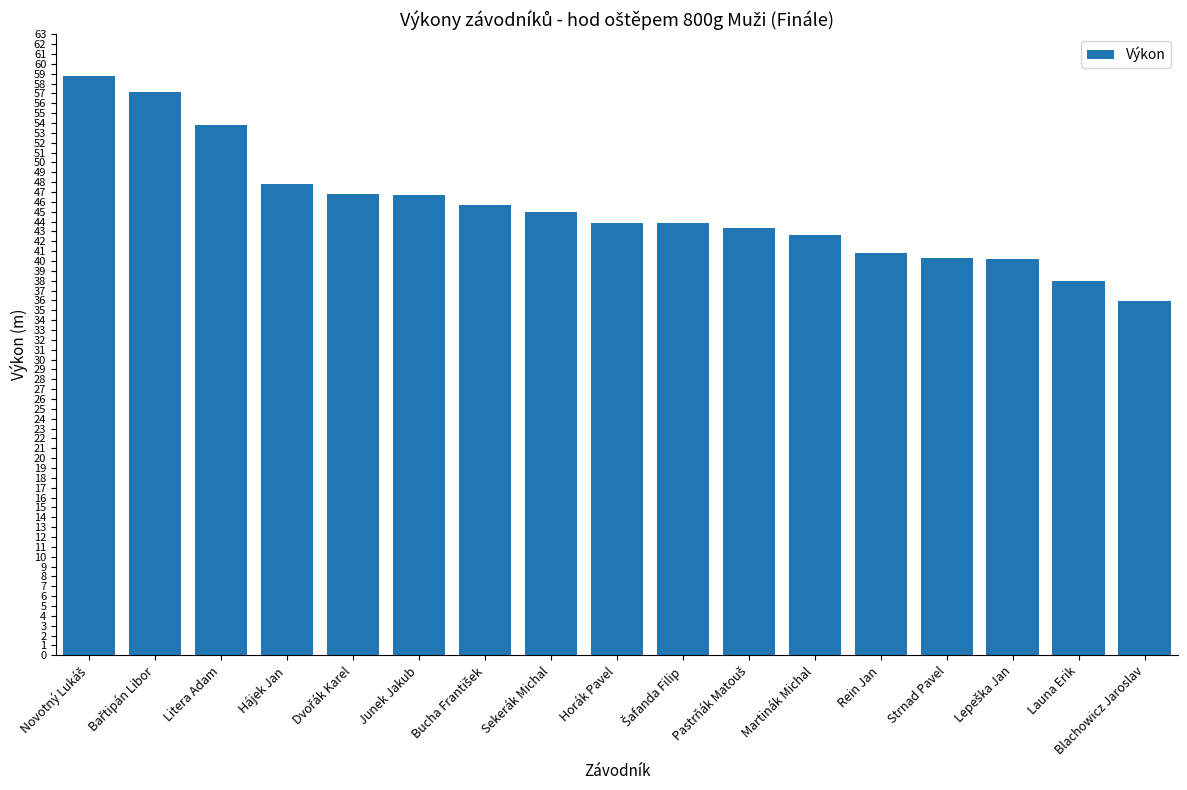

Read the value at Launa Erik.

38.0